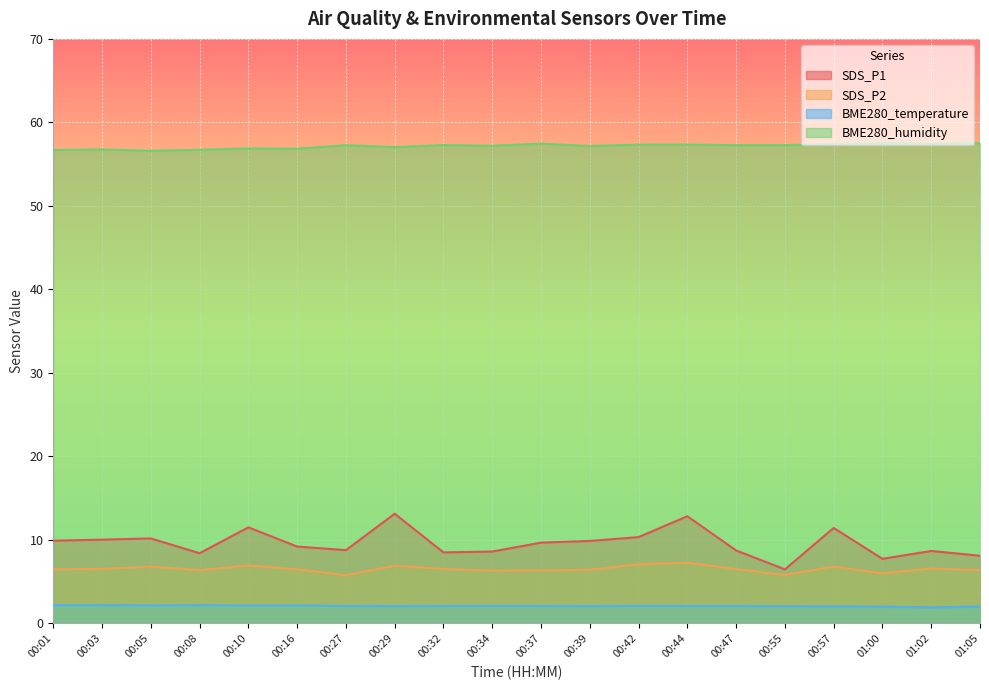

Between 00:34 and 00:44, which series saw the biggest shift?

SDS_P1